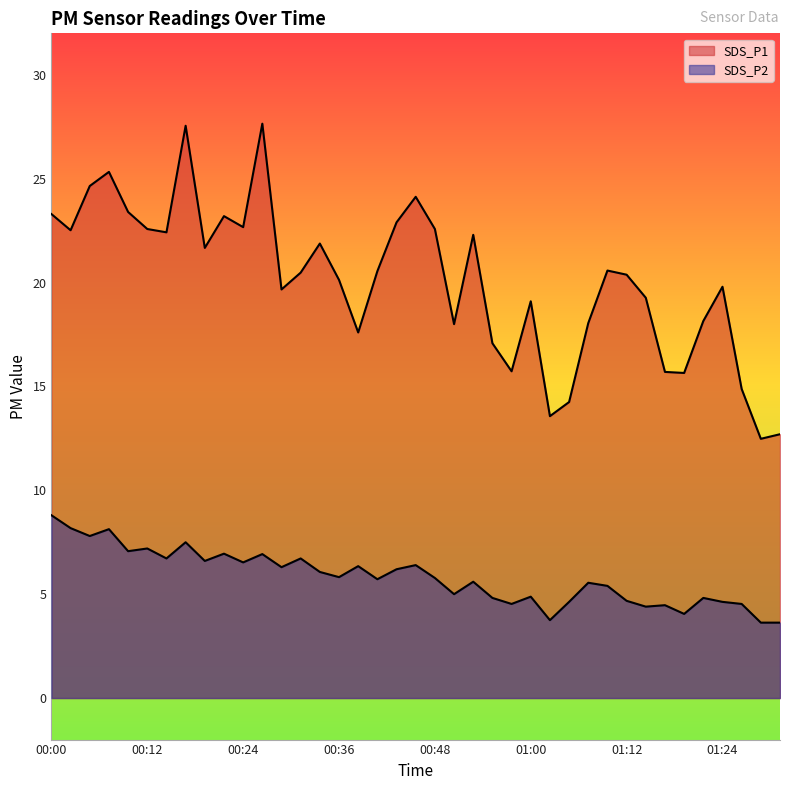

Read the SDS_P2 value at 01:12.

4.7